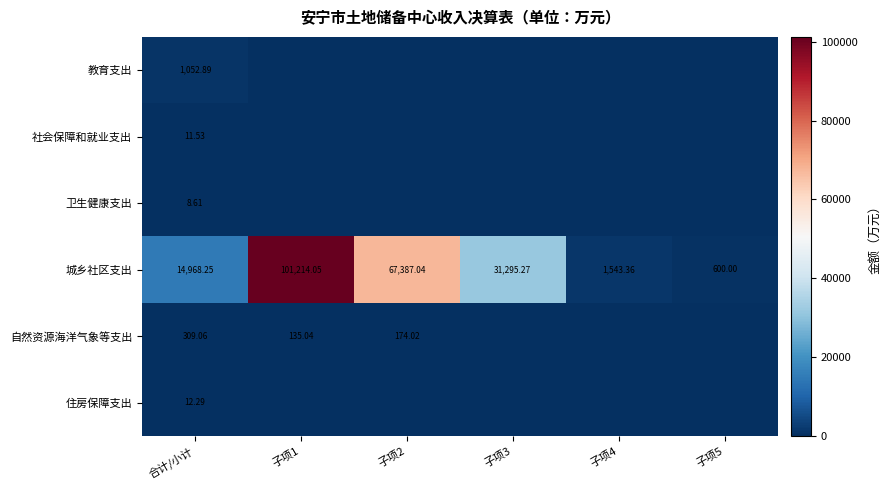

Rank the series at 合计/小计 from highest to lowest value.

城乡社区支出, 教育支出, 自然资源海洋气象等支出, 住房保障支出, 社会保障和就业支出, 卫生健康支出